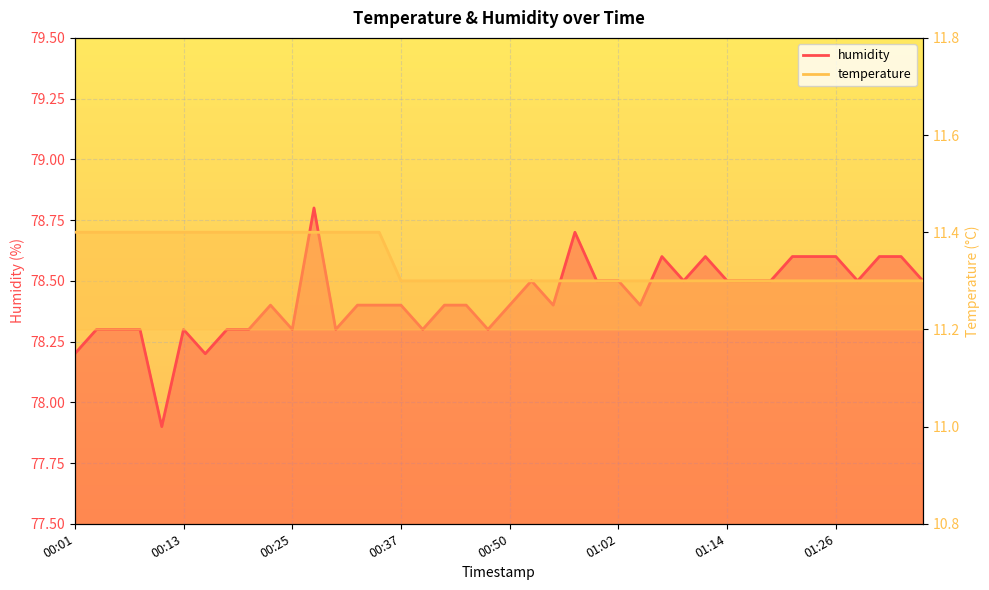

How many humidity values are between 78 and 79?

39